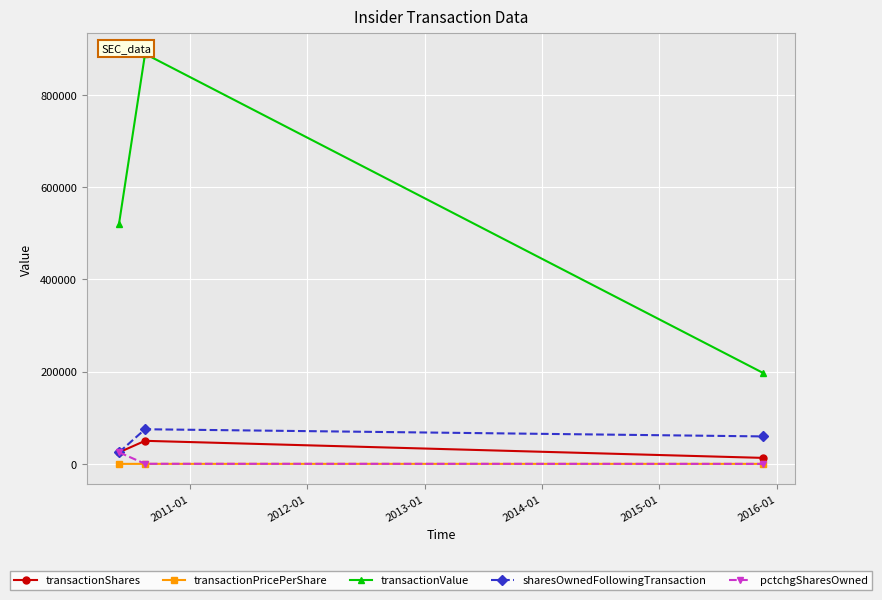

Which series has the widest spread of values?

transactionValue